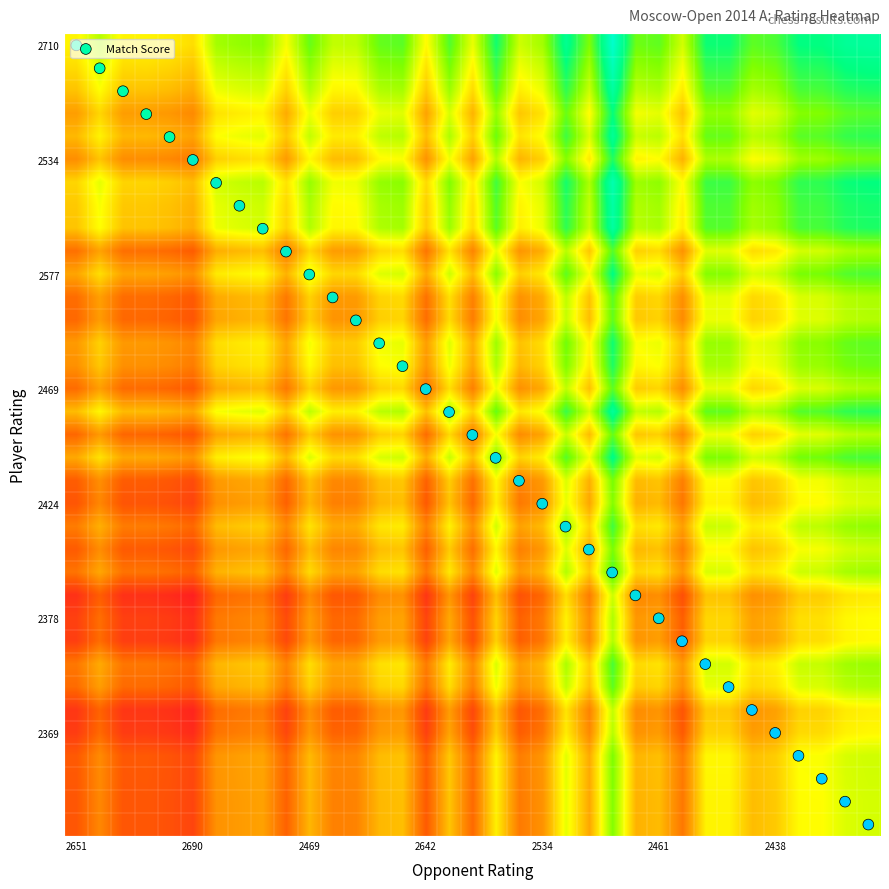

Which series has the largest range (max minus min)?

Match Score